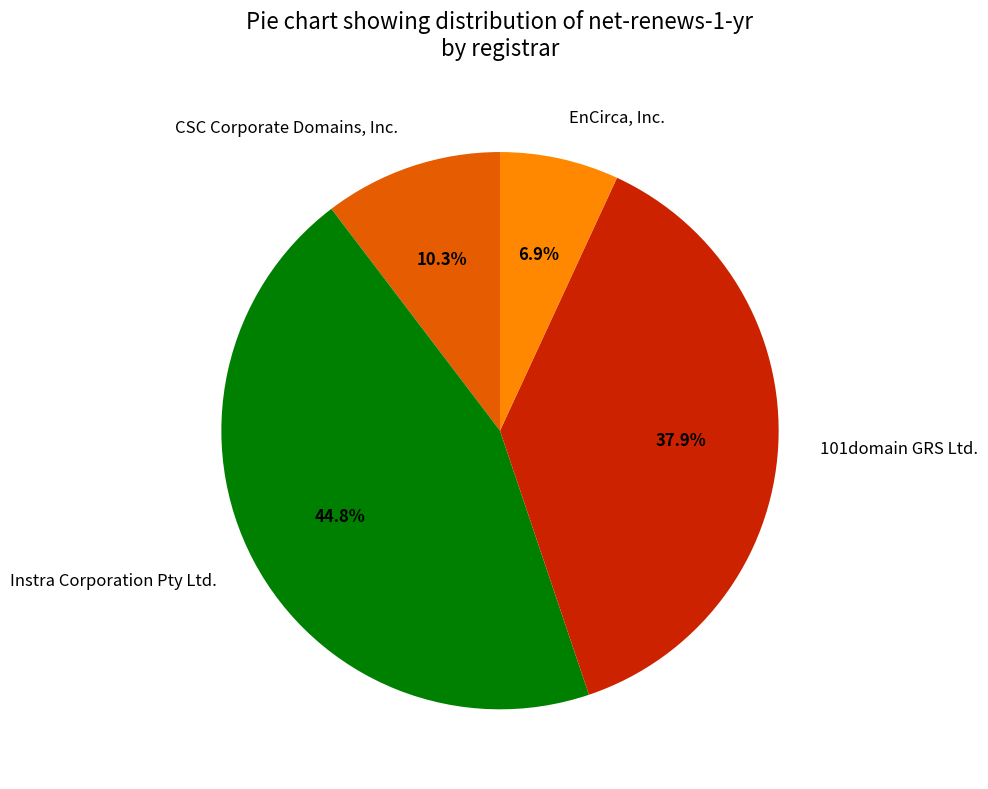

Approximately how many times larger is the value at CSC Corporate Domains, Inc. compared to EnCirca, Inc.?

1.5